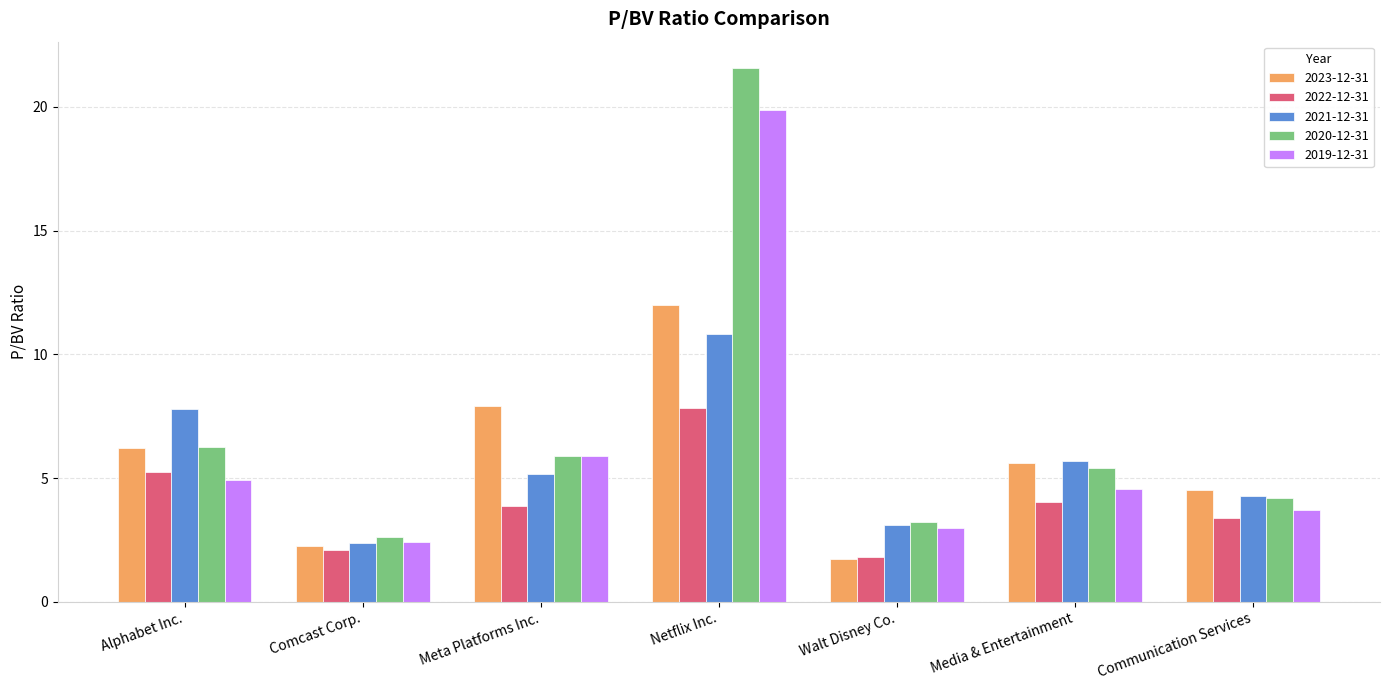

Where is 2019-12-31 nearest to the value 11?

Meta Platforms Inc.